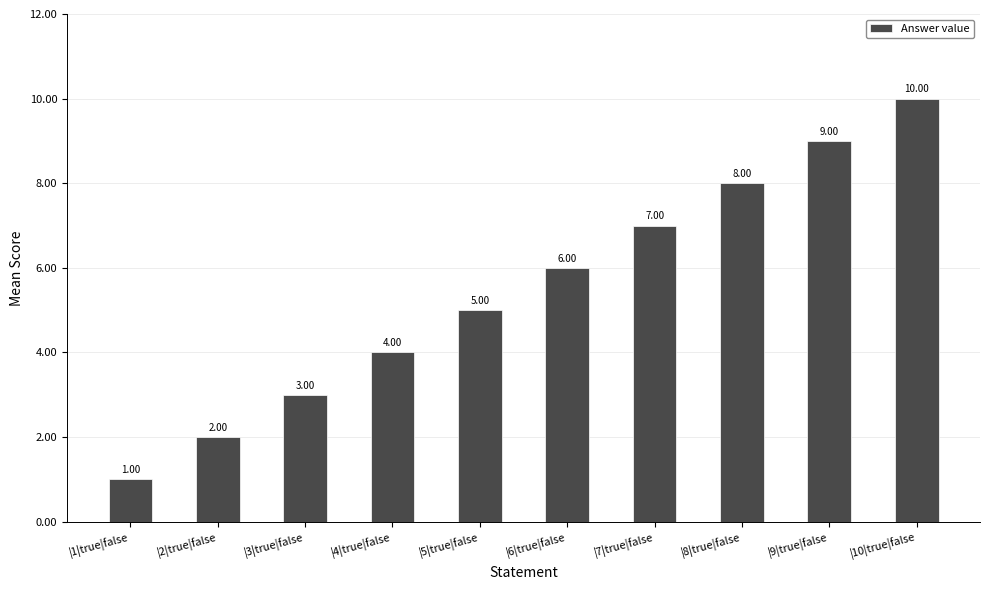

How many data points does each series have?

10